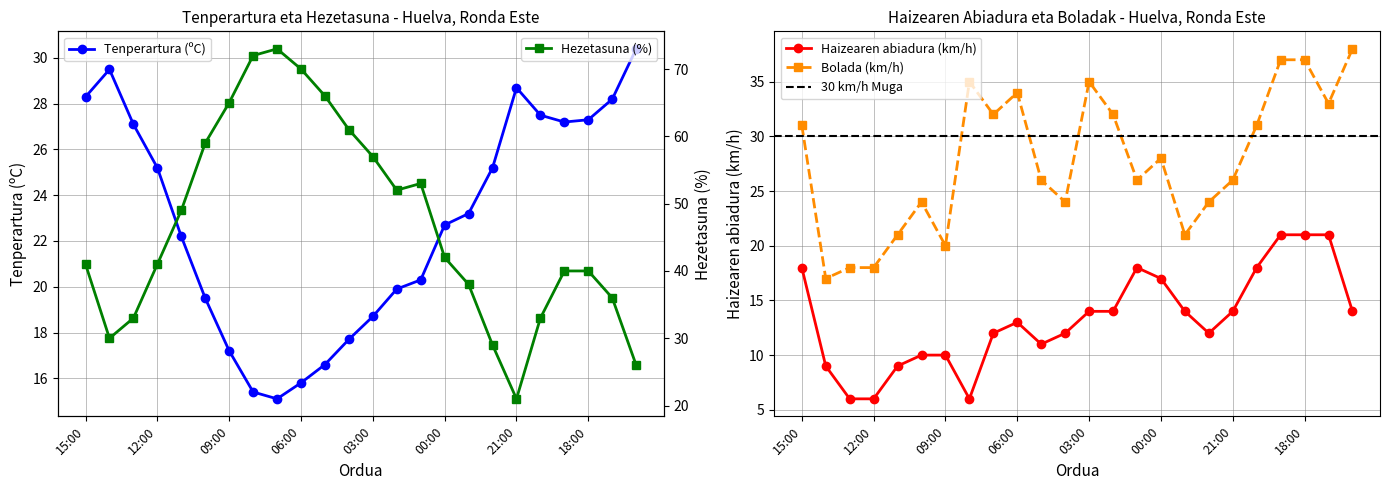

True or false: Tenperartura (ºC) has a value of 23.6 at 07:00.

False